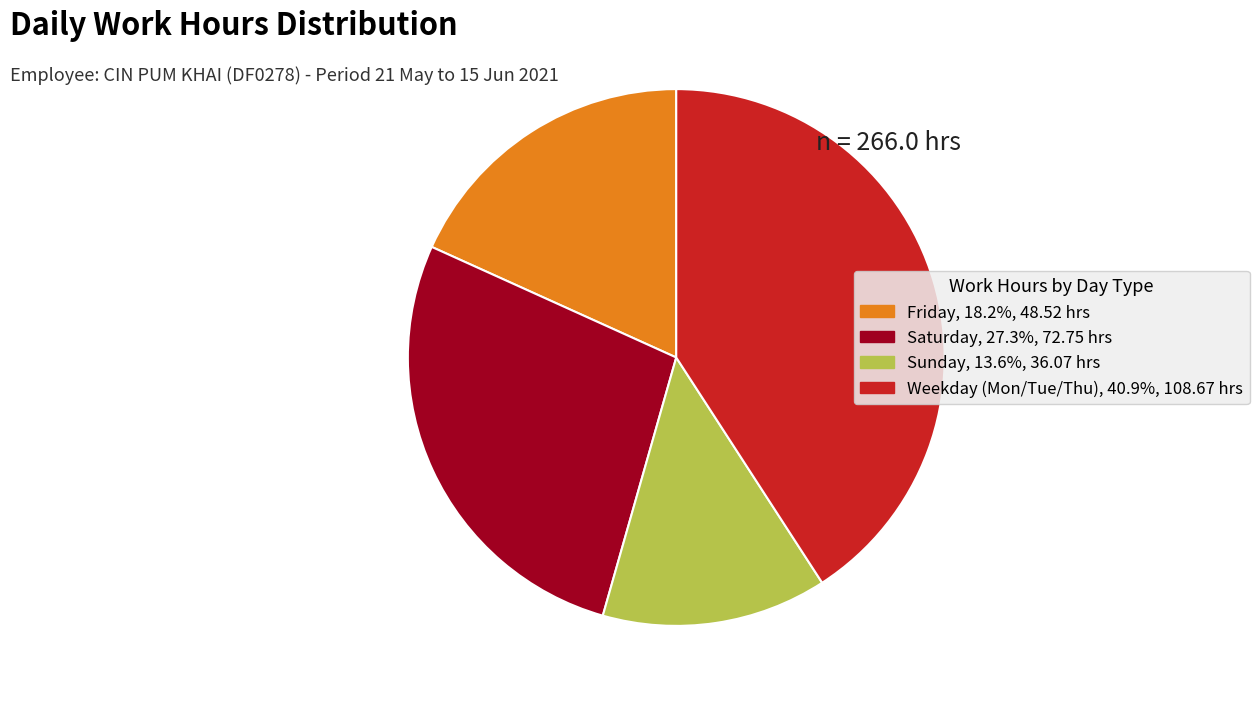

Does Saturday, 27.3%, 72.75 hrs account for over 50% of the chart?

No